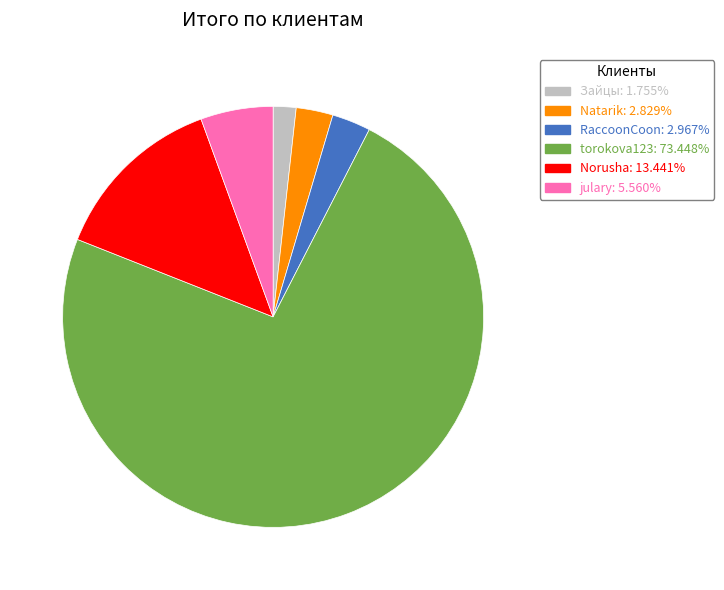

What is the smallest slice in the pie chart?

Зайцы